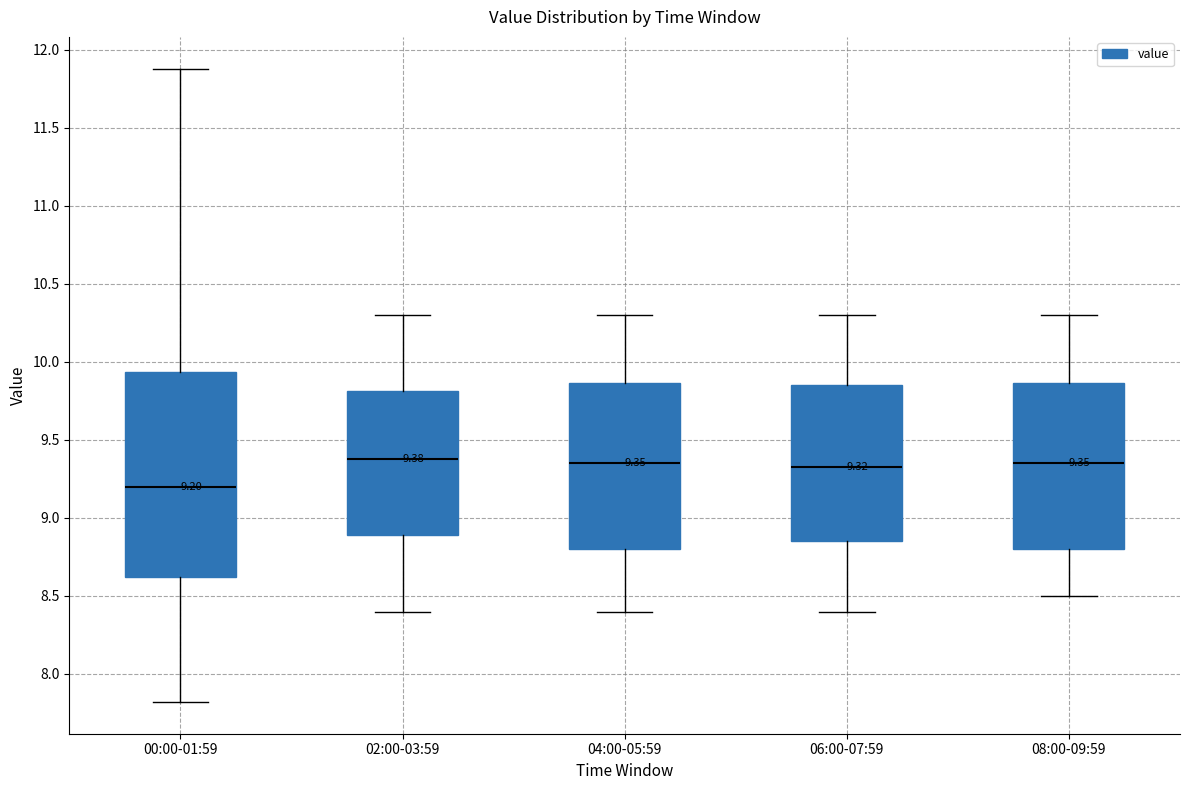

Which box is the tallest, from its lower edge to its upper edge?

00:00-01:59